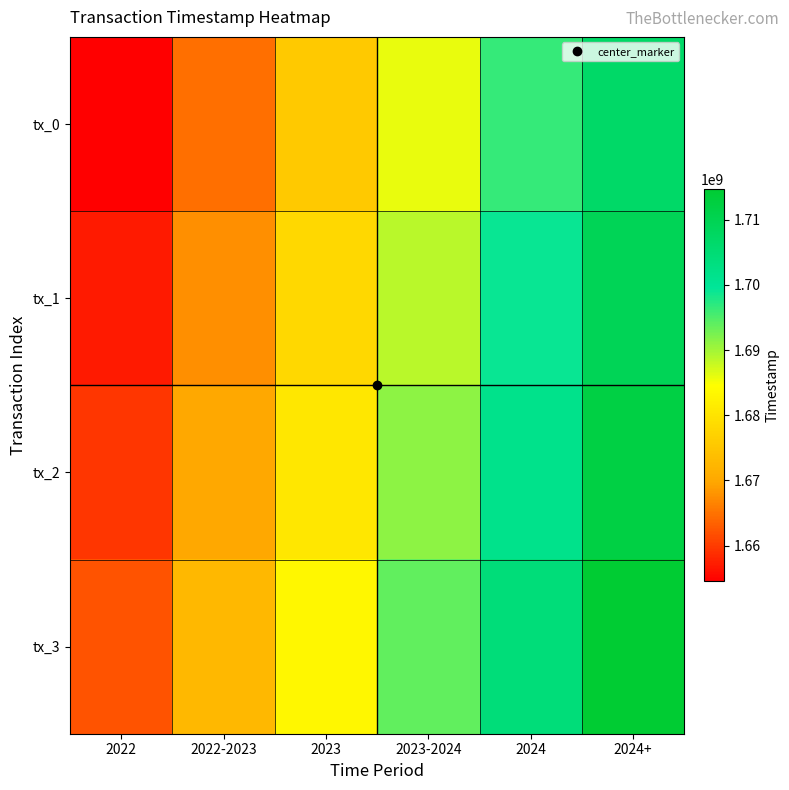

Reading right to left, transcribe all the data shown in this chart.

tx_0: 2024+=1706890464	2024=1696487855	2023-2024=1685981400	2023=1675475193	2022-2023=1664831809	2022=1654494692
tx_1: 2024+=1709483804	2024=1699083819	2023-2024=1688647059	2023=1678111897	2022-2023=1667447800	2022=1657052268
tx_2: 2024+=1712054180	2024=1701680188	2023-2024=1691268124	2023=1680714532	2022-2023=1670037648	2022=1659568936
tx_3: 2024+=1714687033	2024=1704285019	2023-2024=1693805797	2023=1683342981	2022-2023=1672676997	2022=1662212562